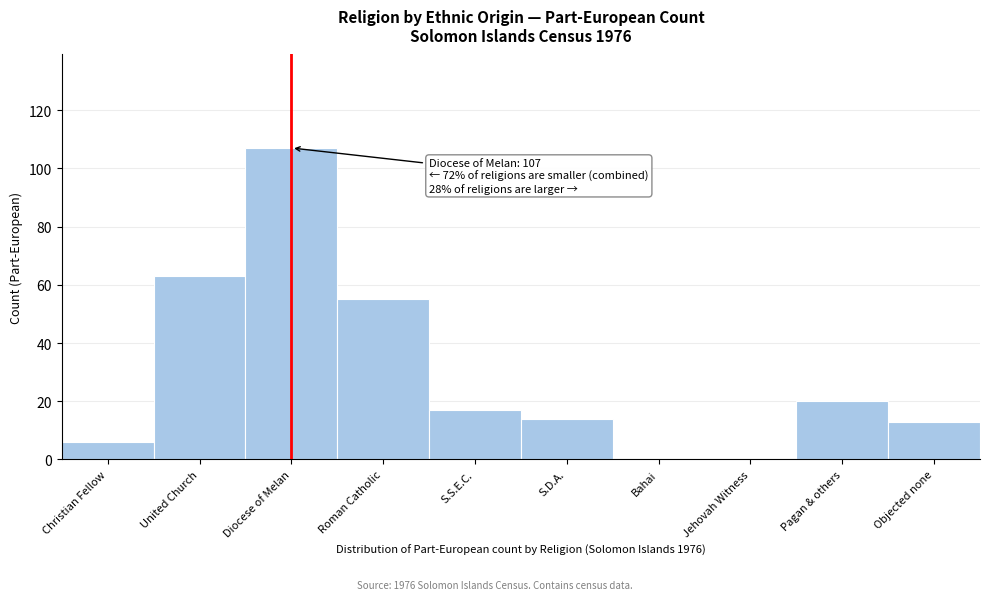

Reading left to right, list all the values displayed in this chart.

Christian Fellow=6	United Church=63	Diocese of Melan=107	Roman Catholic=55	S.S.E.C.=17	S.D.A.=14	Bahai=0	Jehovah Witness=0	Pagan & others=20	Objected none=13